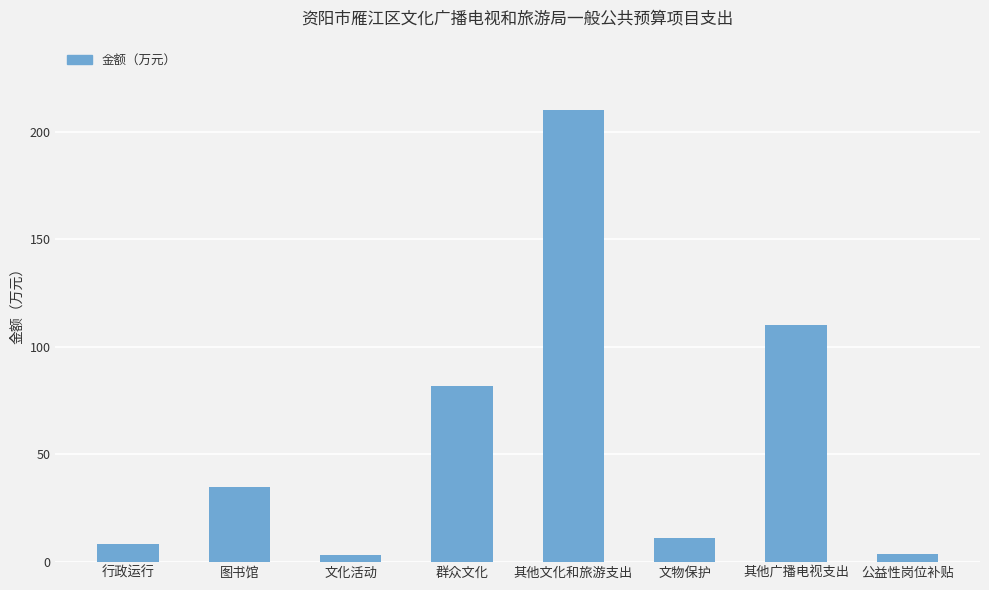

True or false: the data shows 110.0 at 其他广播电视支出.

True